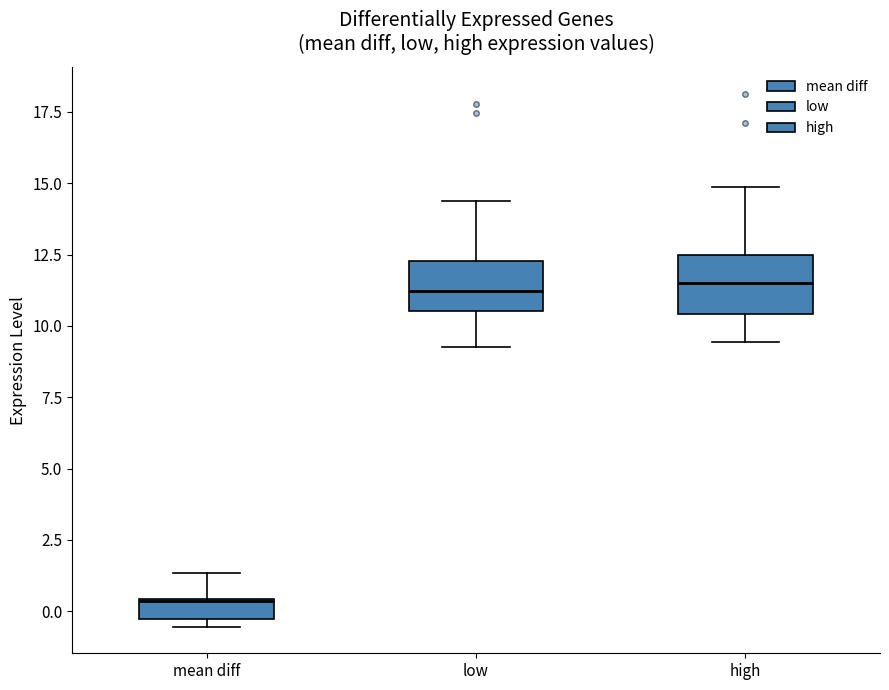

Which box has the lowest median line?

mean diff